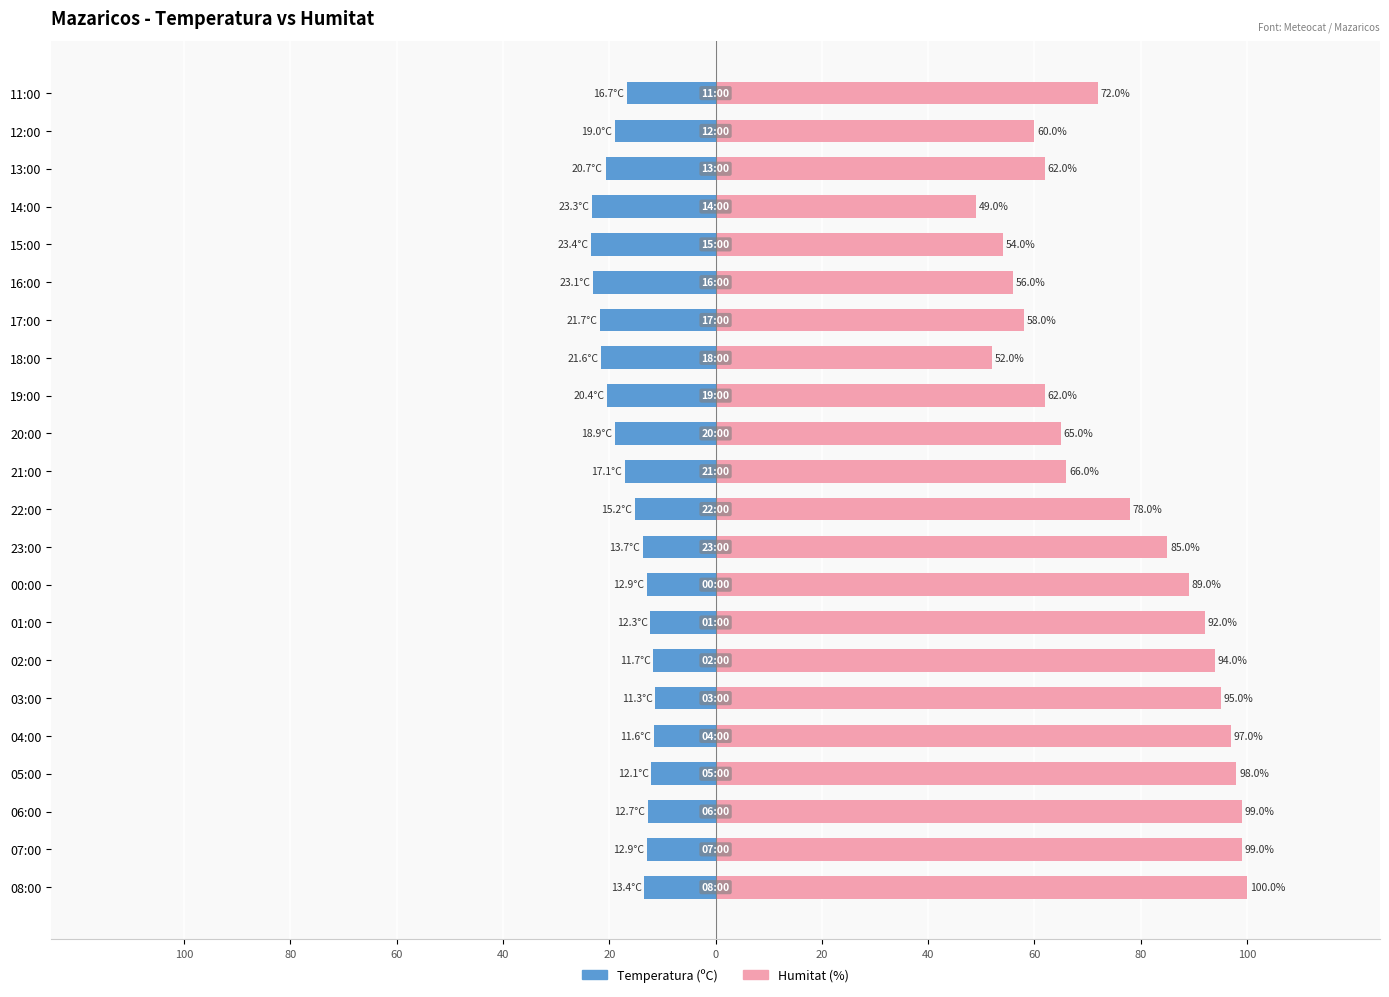

Rank the series by their average value, from highest to lowest.

Humitat (%), Temperatura (ºC)